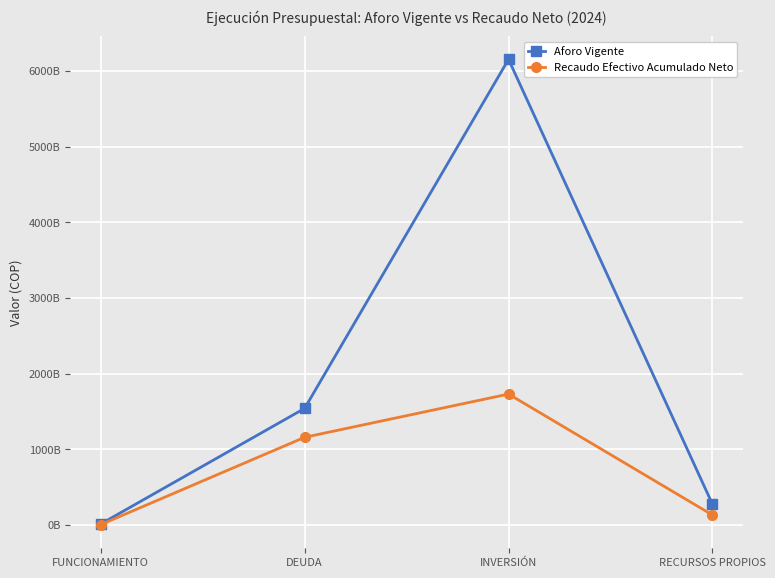

True or false: Aforo Vigente and Recaudo Efectivo Acumulado Neto cross at least once.

False